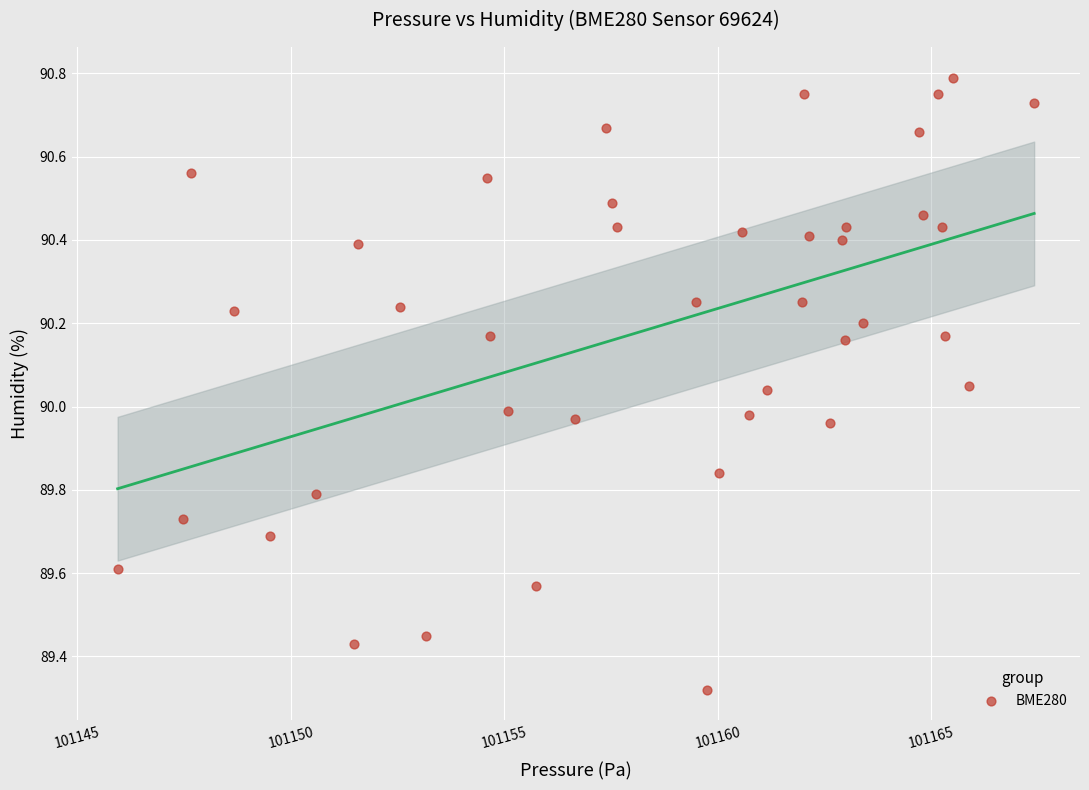

What is the range of Y values (max minus min)?

1.5